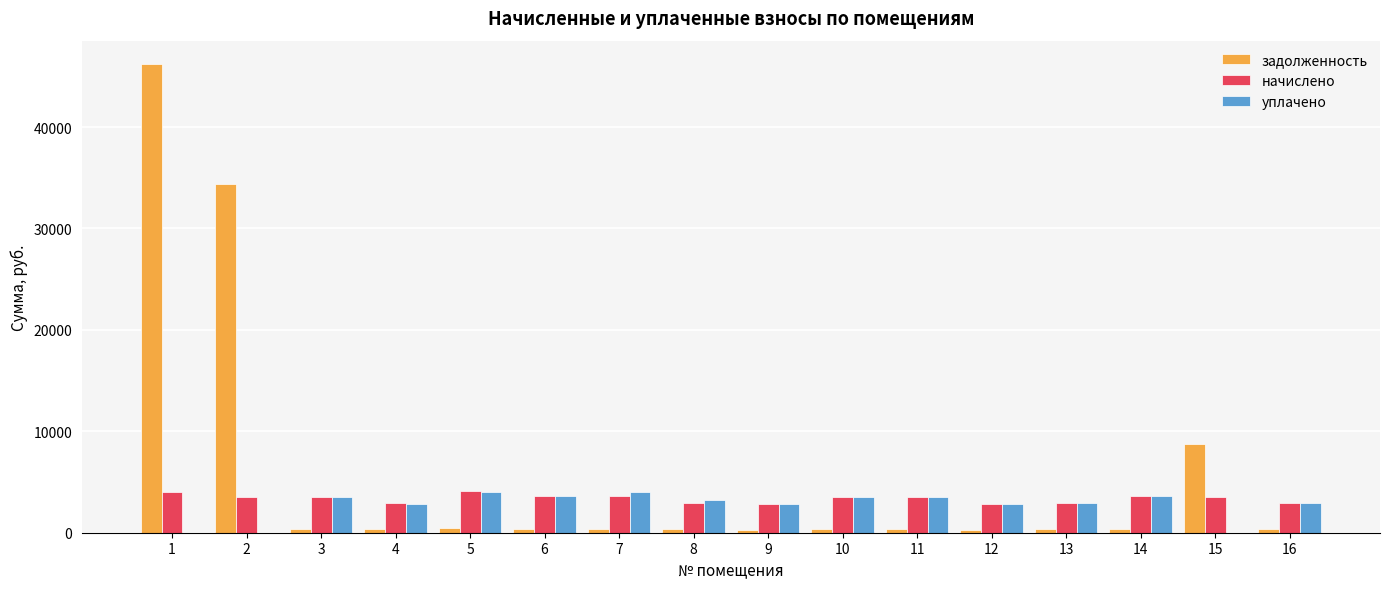

Which series changed the most between 2 and 7?

задолженность